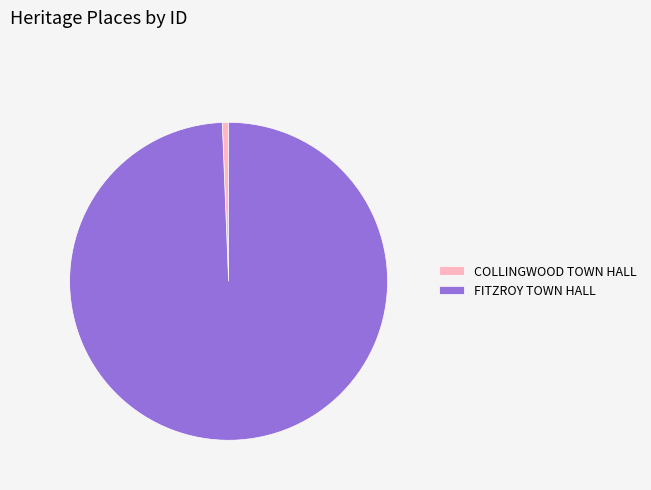

Which category accounts for the majority?

FITZROY TOWN HALL